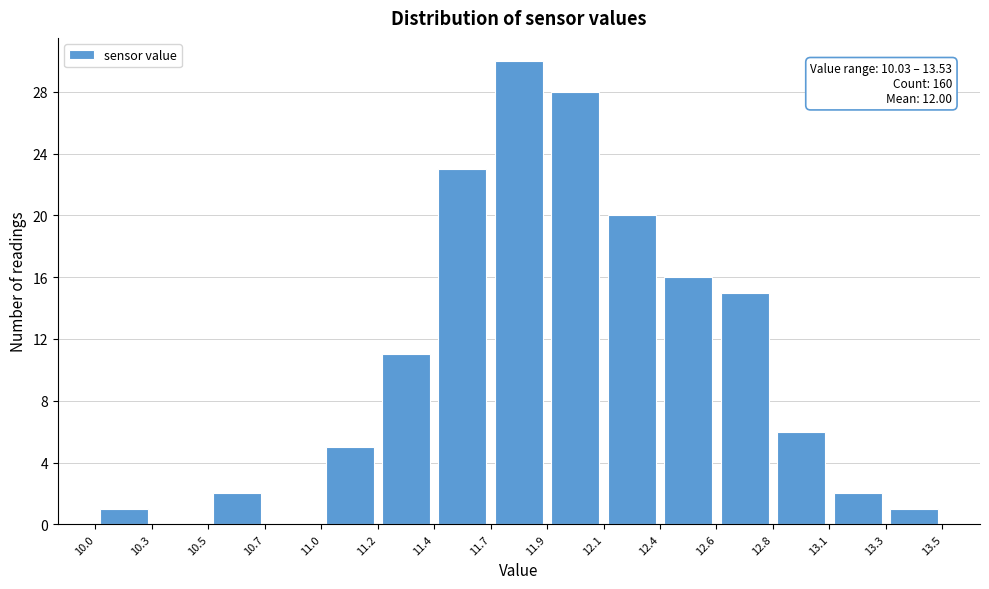

Over which range of the x-axis is the bar tallest?

11.7 to 11.9